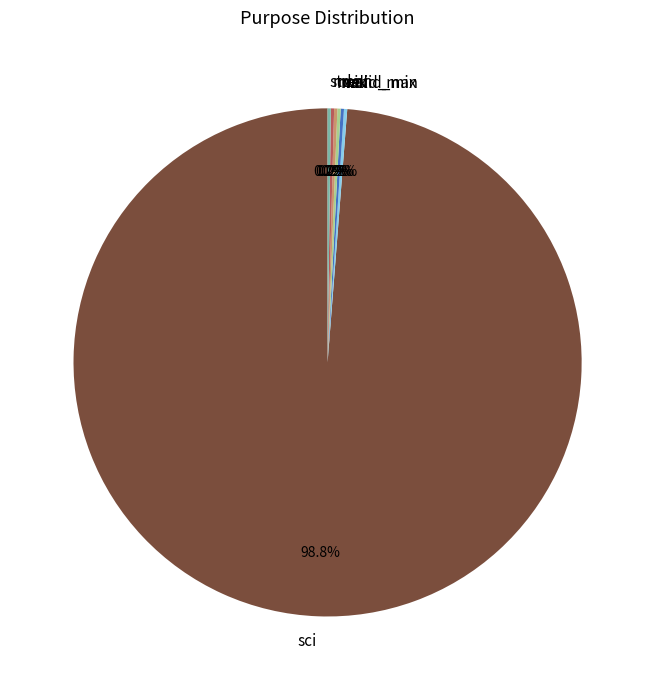

What is the largest slice in the pie chart?

sci